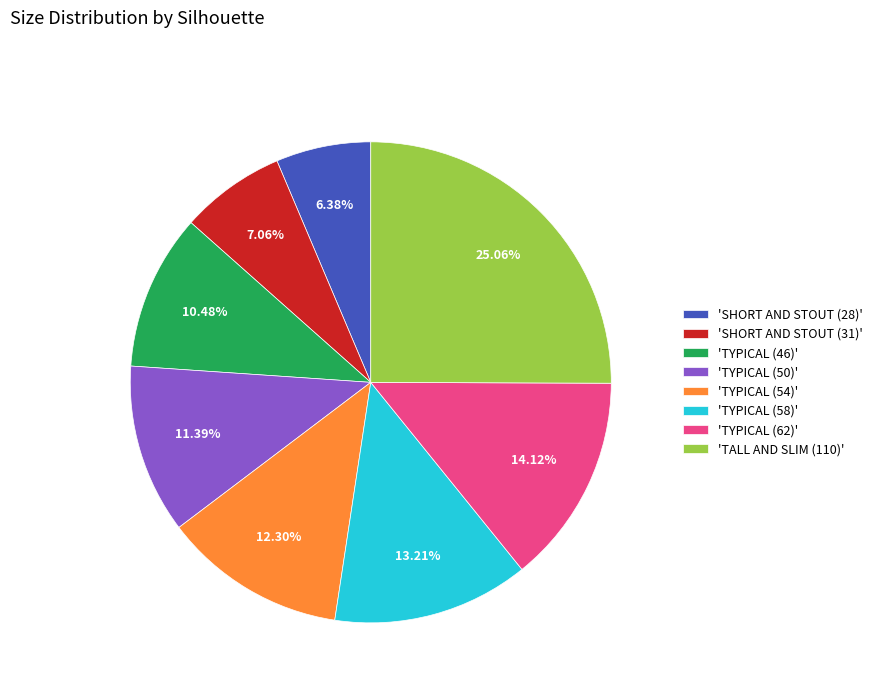

Which slice is the smallest?

'SHORT AND STOUT (28)'